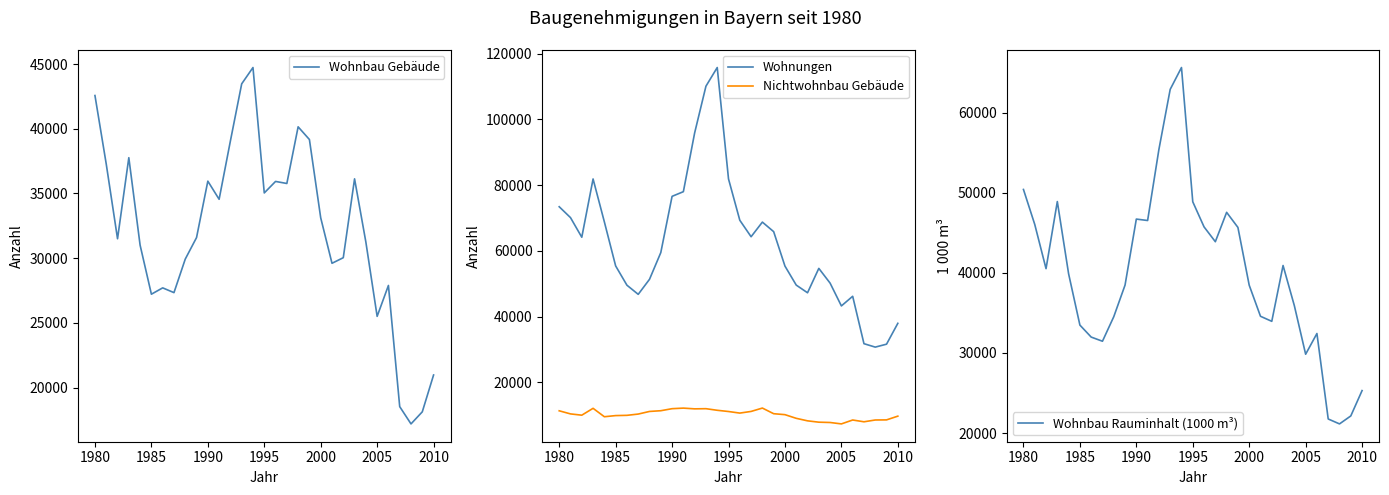

What is the lowest value of the Wohnbau Gebäude series?

17203